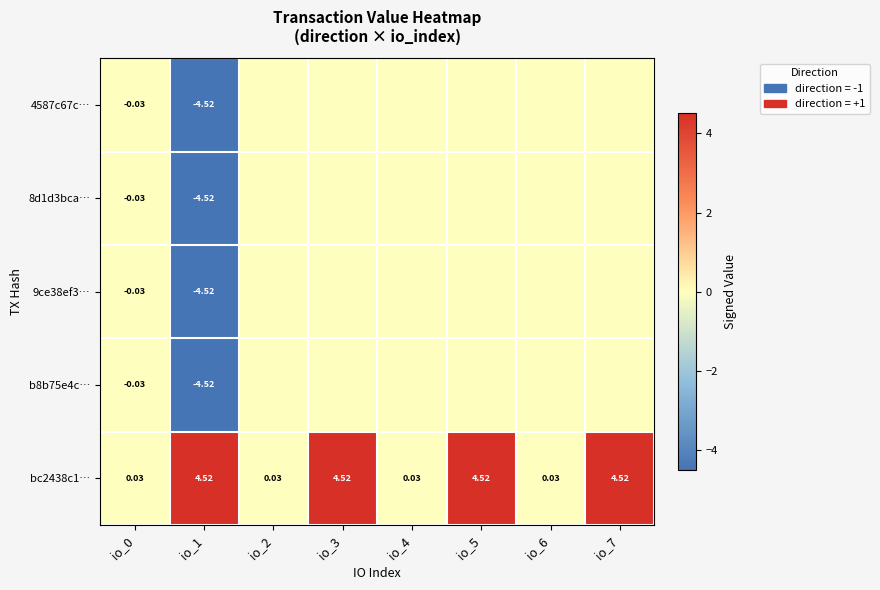

What is the average value of the 8d1d3bca… series?

-0.6